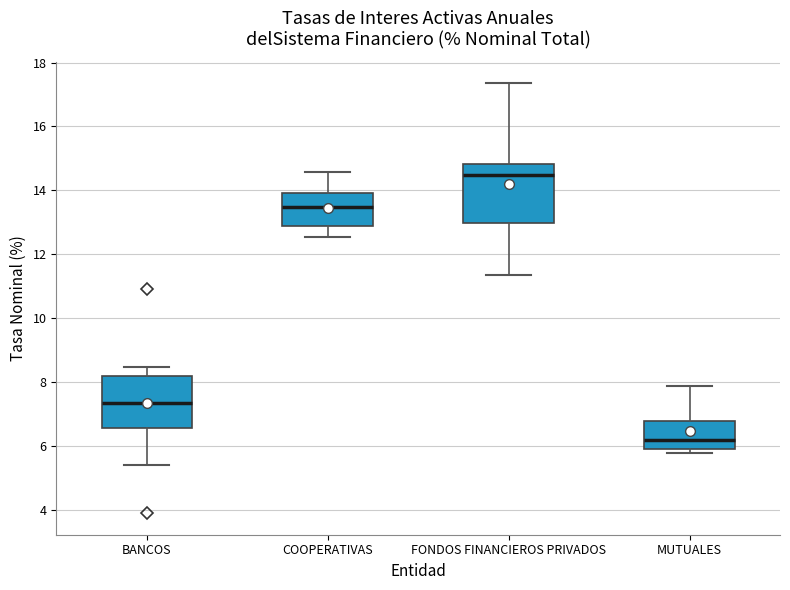

Reading left to right, read every box against the y-axis: the position of its median line, the range the box covers, and the ends of its whiskers. The values are not printed on the chart, so give them approximately, as read against the axis.

BANCOS: median 7.4, box 6.6 to 8.2, whiskers 5.4 to 8.4
COOPERATIVAS: median 13.4, box 12.8 to 14.0, whiskers 12.6 to 14.6
FONDOS FINANCIEROS PRIVADOS: median 14.4, box 13.0 to 14.8, whiskers 11.4 to 17.4
MUTUALES: median 6.2, box 6.0 to 6.8, whiskers 5.8 to 7.8